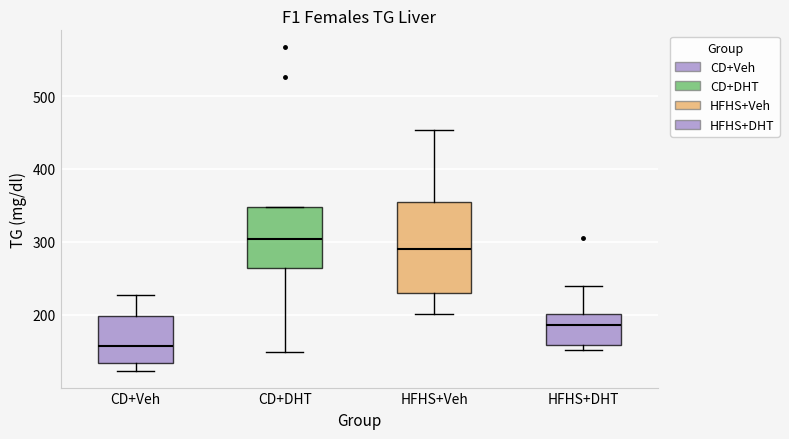

Reading left to right, read every box against the y-axis: the position of its median line, the range the box covers, and the ends of its whiskers. The values are not printed on the chart, so give them approximately, as read against the axis.

CD+Veh: median 160, box 130 to 200, whiskers 120 to 230
CD+DHT: median 300, box 260 to 350, whiskers 150 to 350
HFHS+Veh: median 290, box 230 to 350, whiskers 200 to 450
HFHS+DHT: median 190, box 160 to 200, whiskers 150 to 240